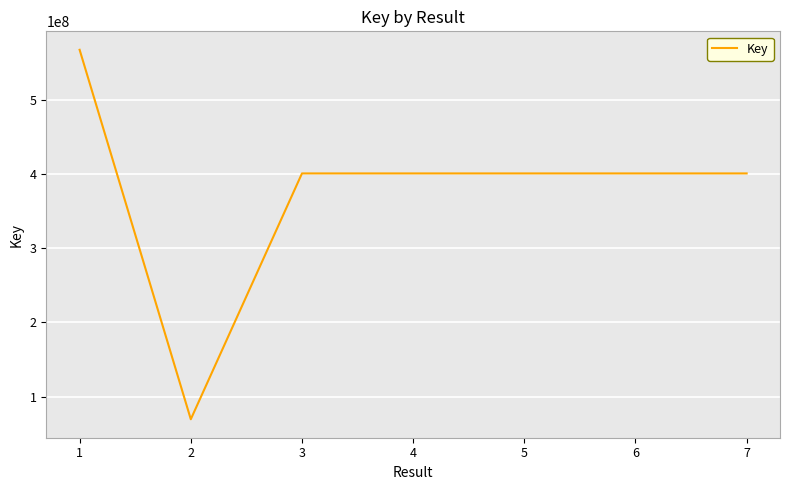

What is the difference between the maximum and minimum values?

497800847